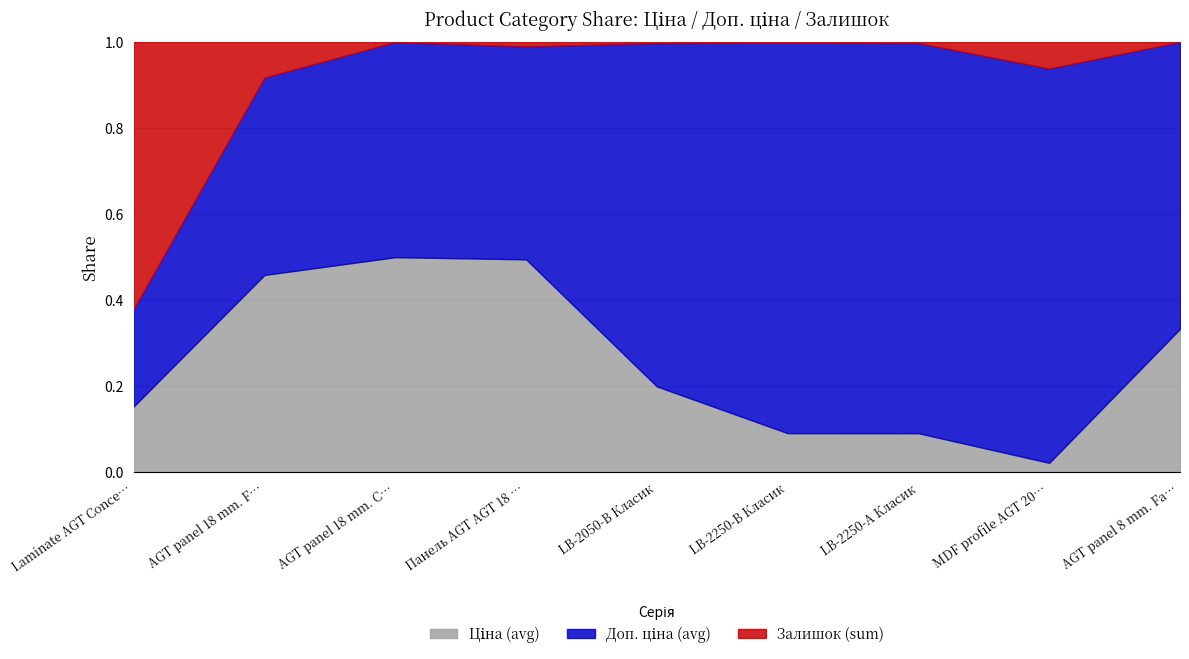

What is the difference between the second highest and minimum values in the Залишок (sum) series?

933.0